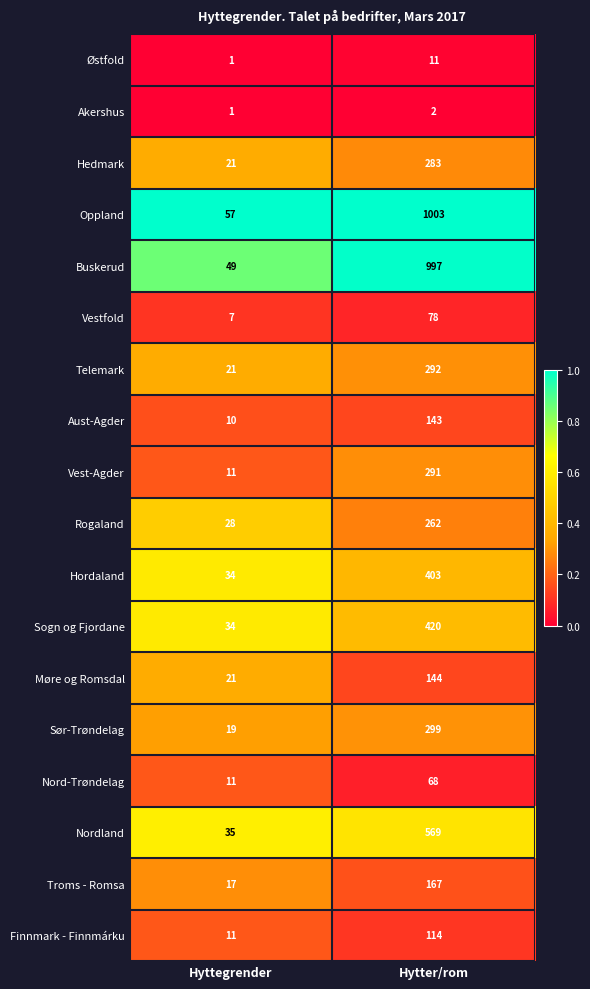

True or false: Rogaland has a value of 10 at Hyttegrender.

False